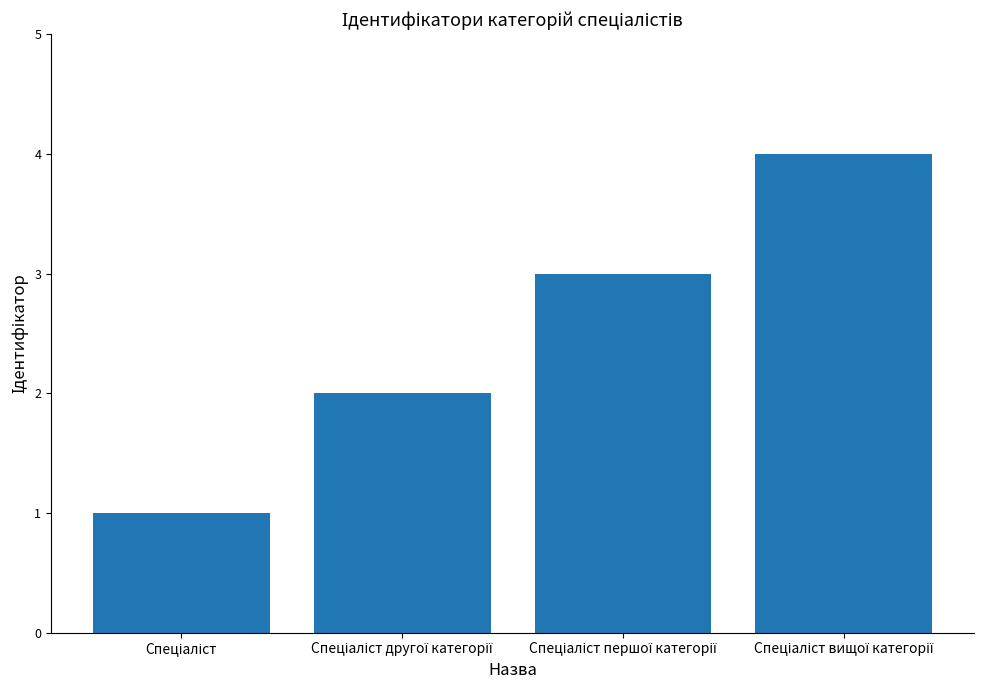

What is the greatest value displayed?

4